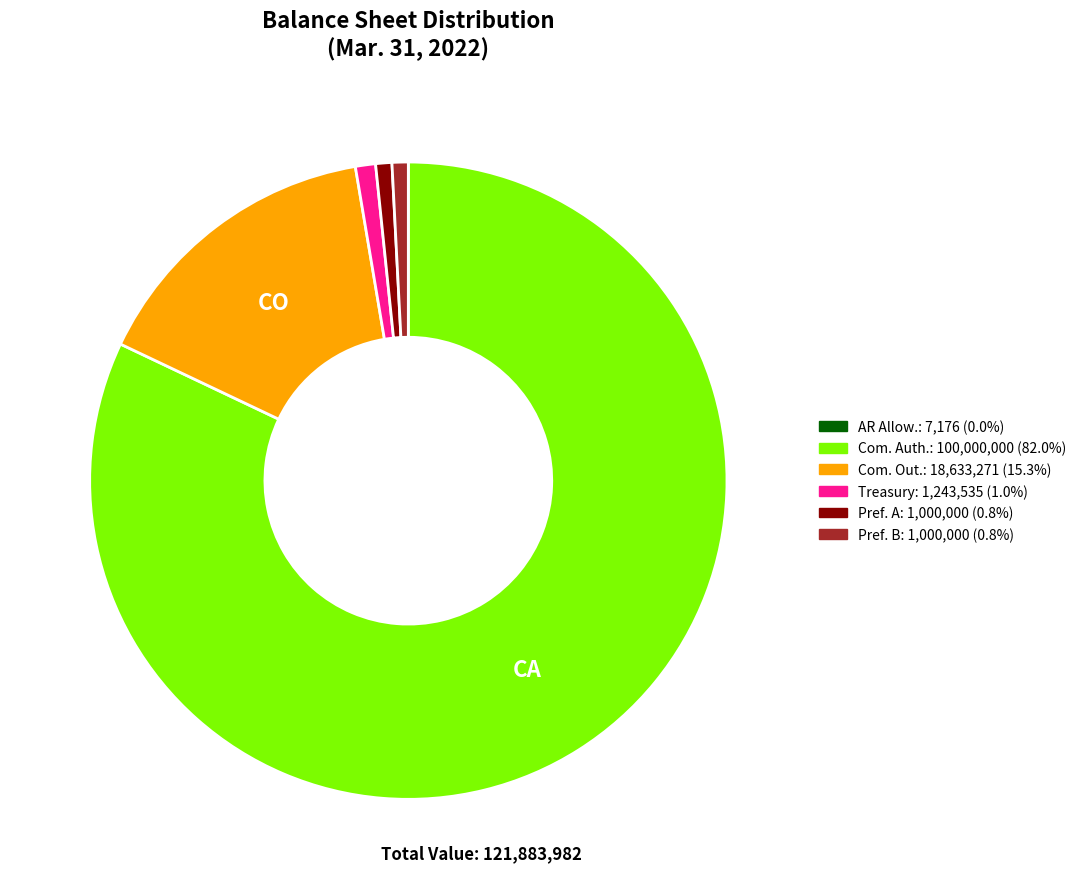

Is there any slice that represents more than half of the pie?

Yes